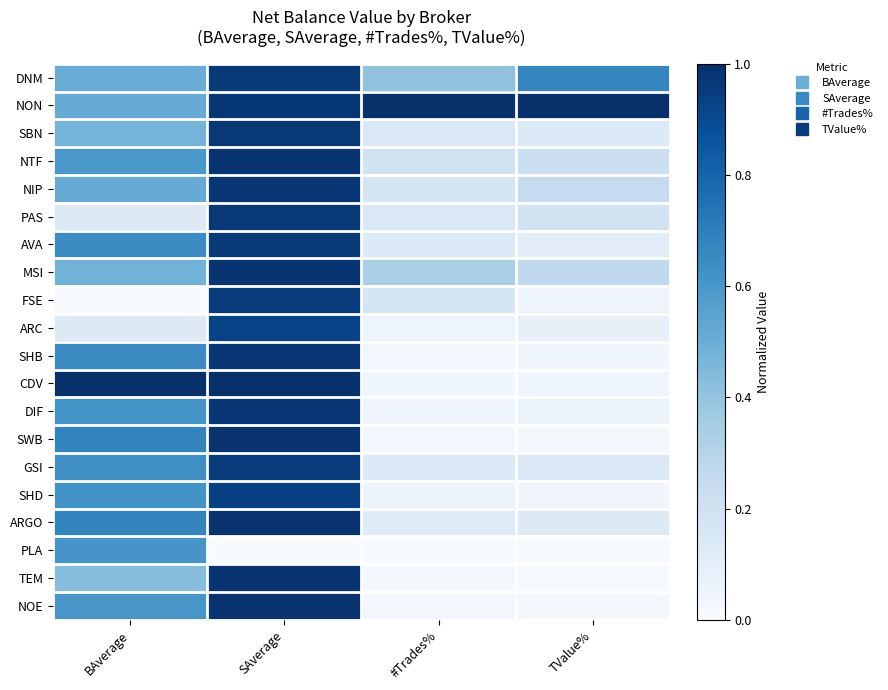

What is the spread (max minus min) of values at BAverage?

1.0